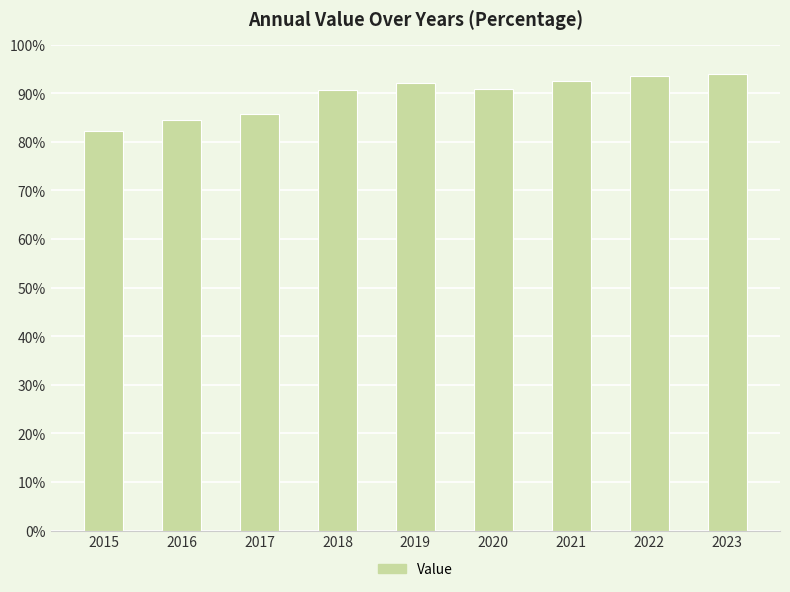

What is the maximum value shown in the chart?

94.0